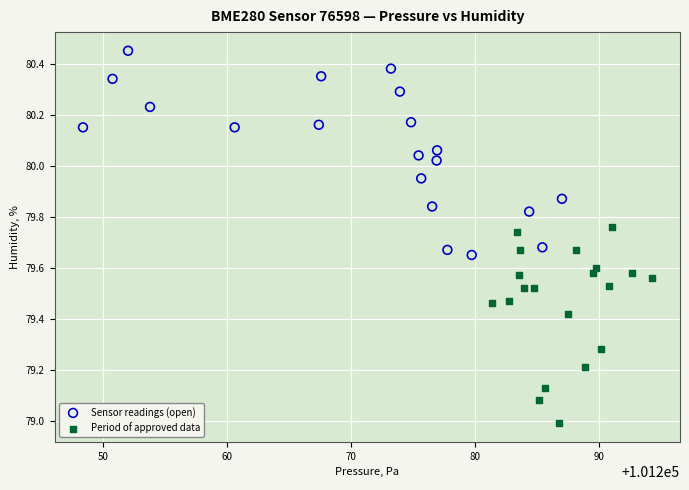

Which series contains the highest Y value?

Sensor readings (open)